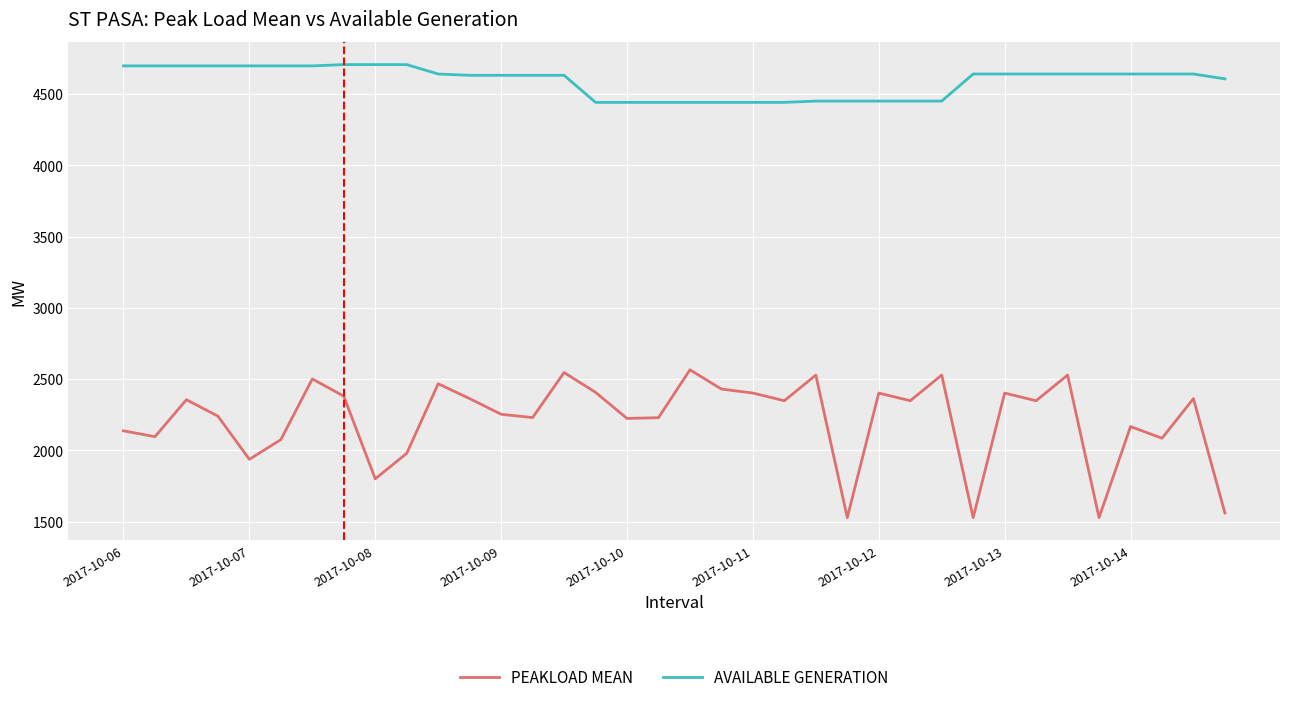

What are all the series names shown in the legend?

PEAKLOAD MEAN, AVAILABLE GENERATION